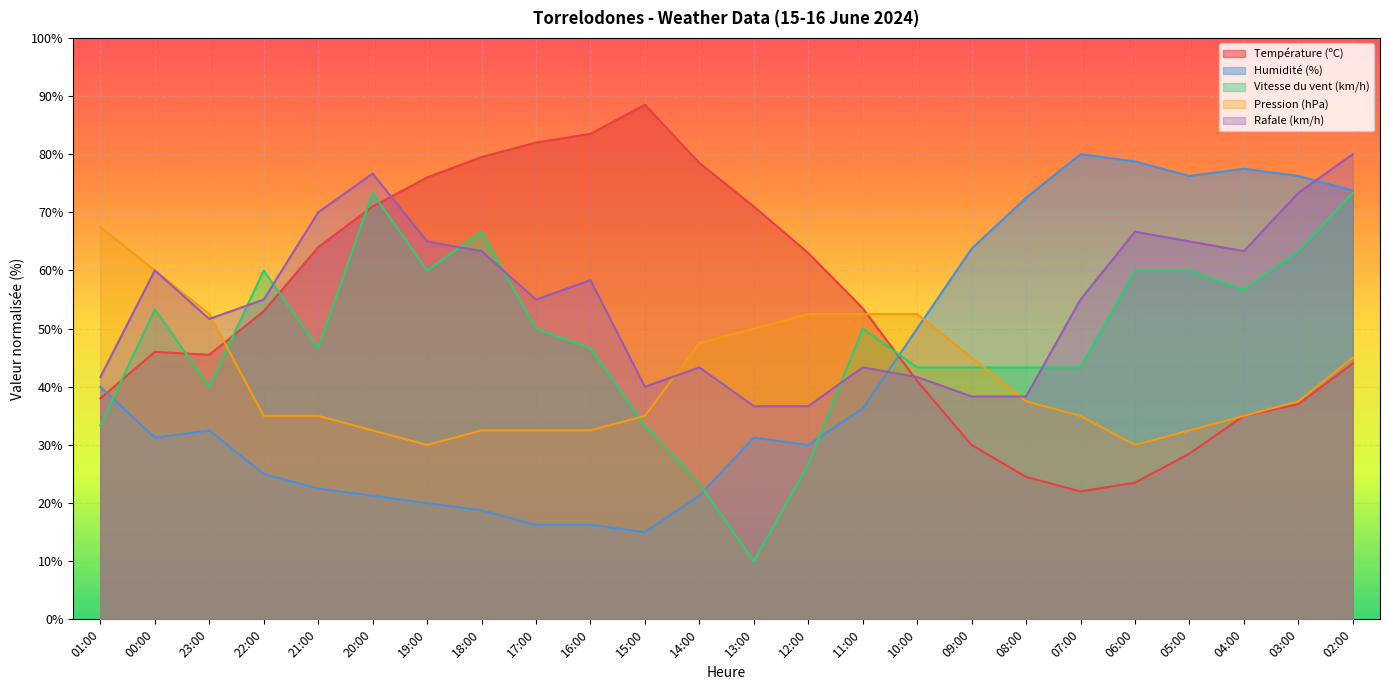

Which series has the largest total across all categories?

Rafale (km/h)